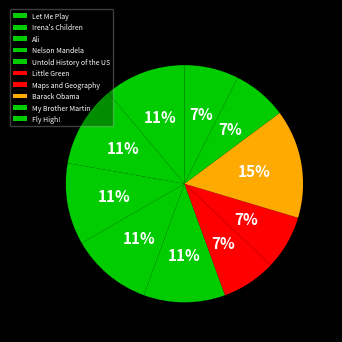

Which category has the biggest portion of the pie?

Barack Obama